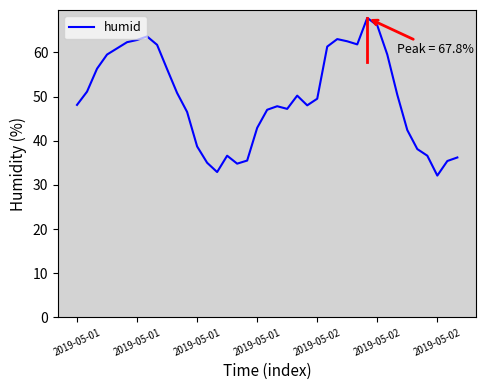

What is the difference between the maximum and minimum values?

35.7